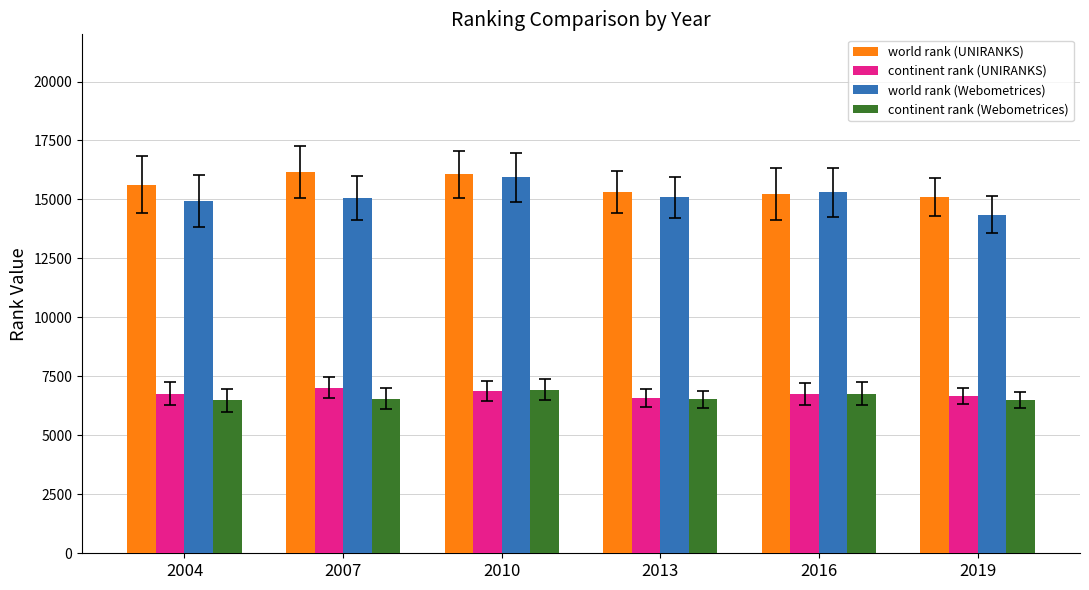

What is the sum of all world rank (UNIRANKS) values?

93548